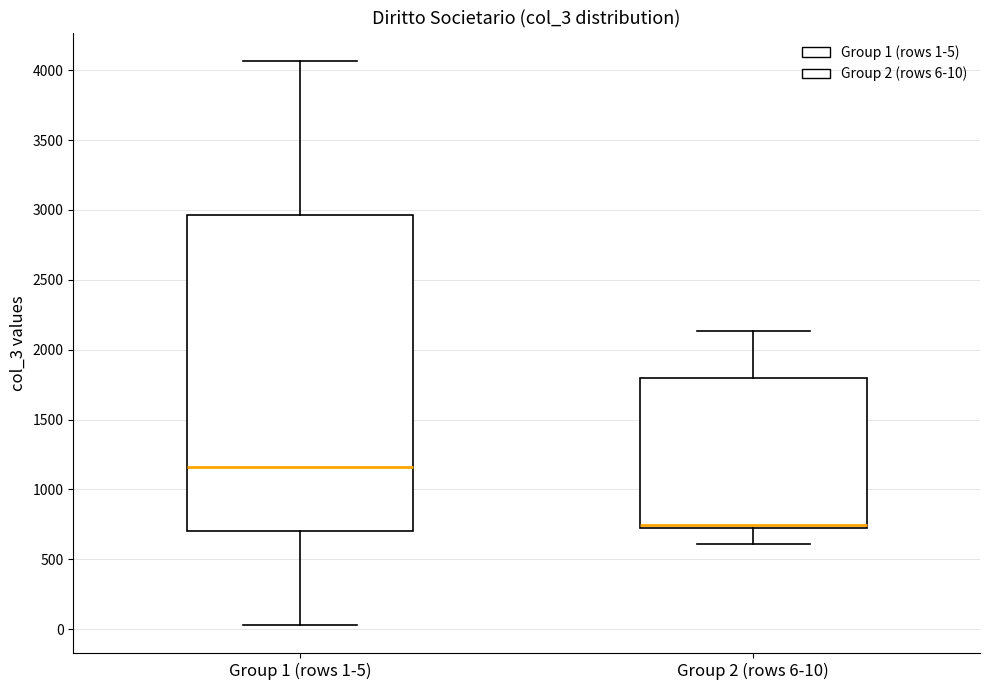

Which box's median line is the lowest?

Group 2 (rows 6-10)